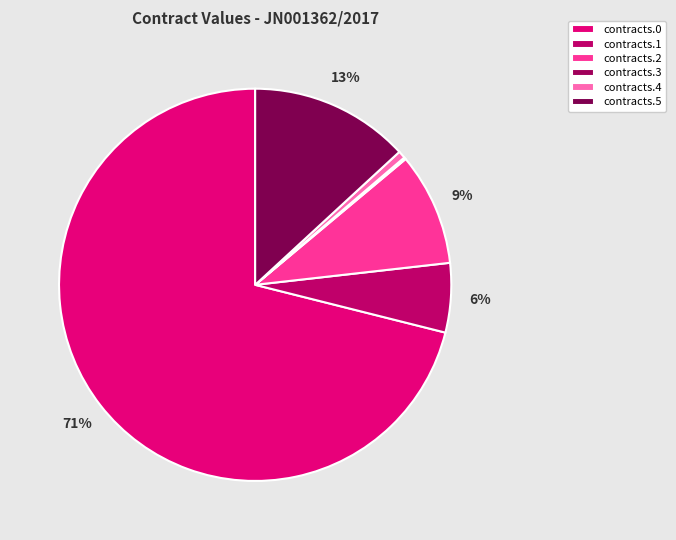

Does any single category account for the majority?

Yes